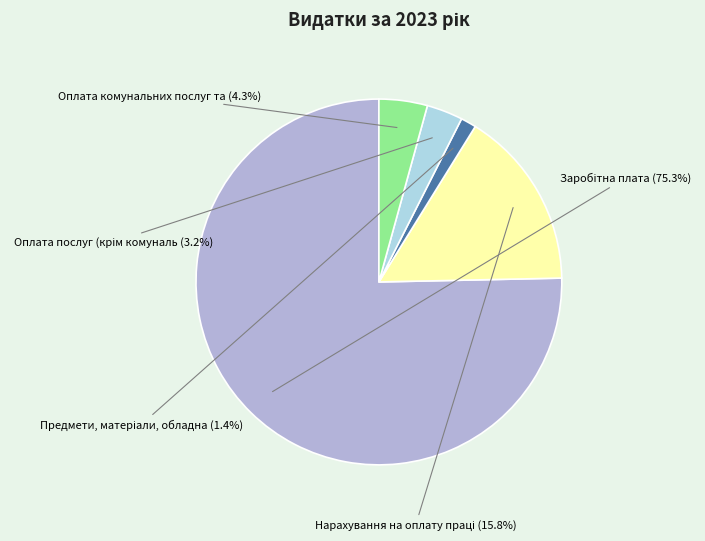

Count the number of slices in the pie.

5